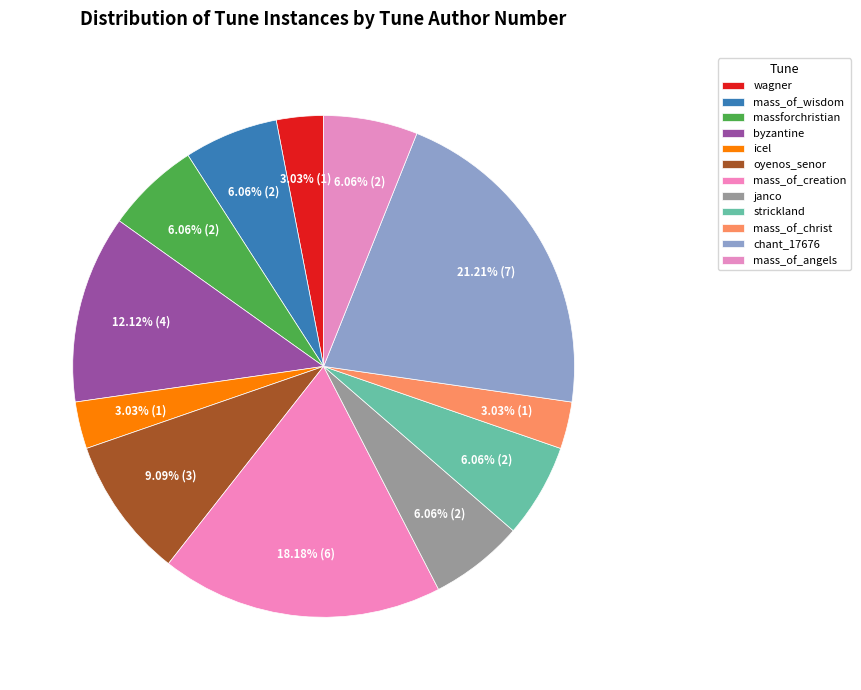

Rank the categories by value from lowest to highest.

lord_hear_our_prayer_wagner, lord_hear_our_prayer_icel, lord_hear_our_prayer_mass_of_christ_lig, lord_hear_our_prayer_mass_of_wisdom, lord_hear_our_prayer_massforchristian, lord_hear_our_prayer_janco, lord_hear_our_prayer_strickland, lord_hear_our_prayer_mass_of_the_angels, oyenos_senor_purtill, lord_hear_our_prayer_byzantine, lord_hear_our_prayer_mass_of_creation, chant_17676